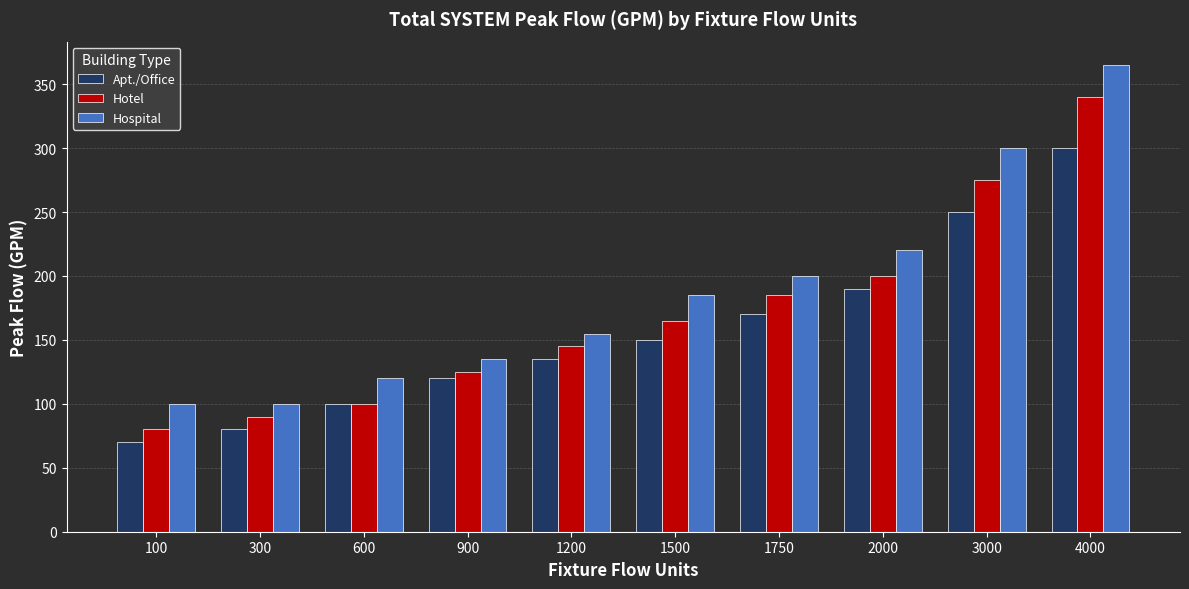

True or false: Apt./Office has a value of 120 at 100.

False